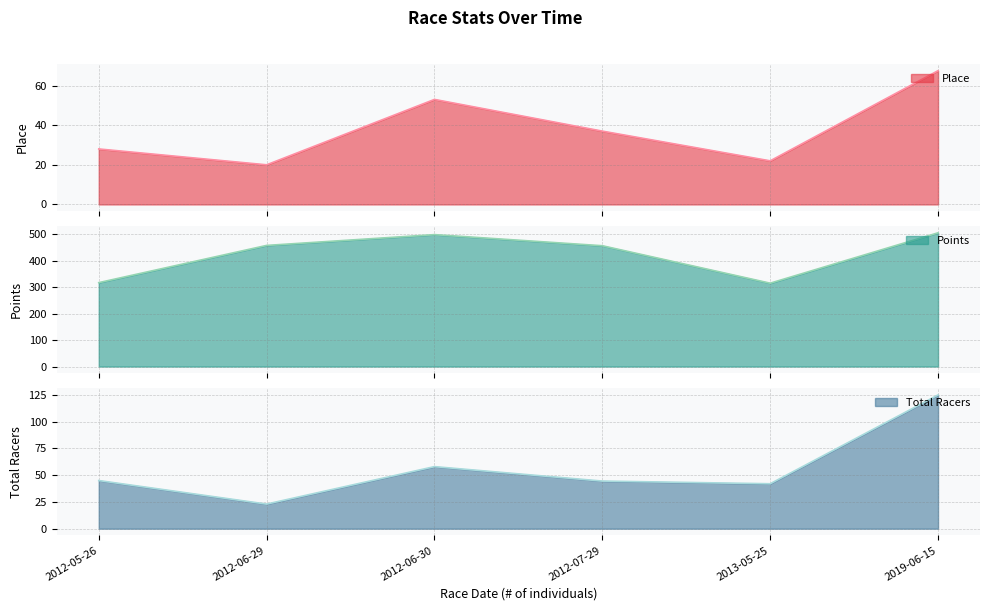

The Points series shows 505.4 at 2019-06-15. True or false?

True